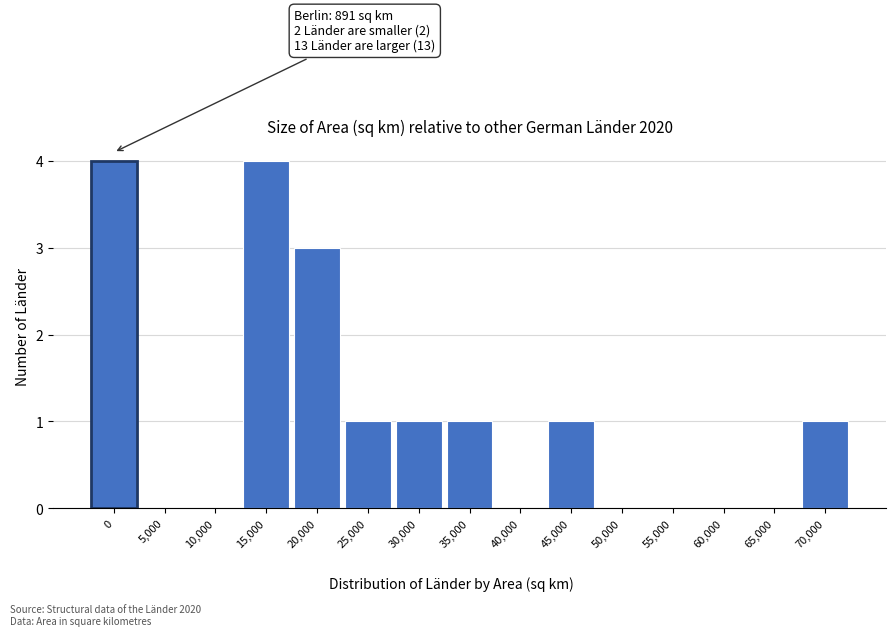

Reading left to right, transcribe all the data shown in this chart.

0=4	5,000=0	10,000=0	15,000=4	20,000=3	25,000=1	30,000=1	35,000=1	40,000=0	45,000=1	50,000=0	55,000=0	60,000=0	65,000=0	70,000=1